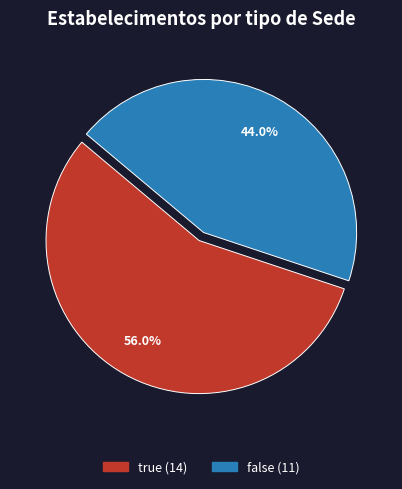

Is false the majority of the pie?

No